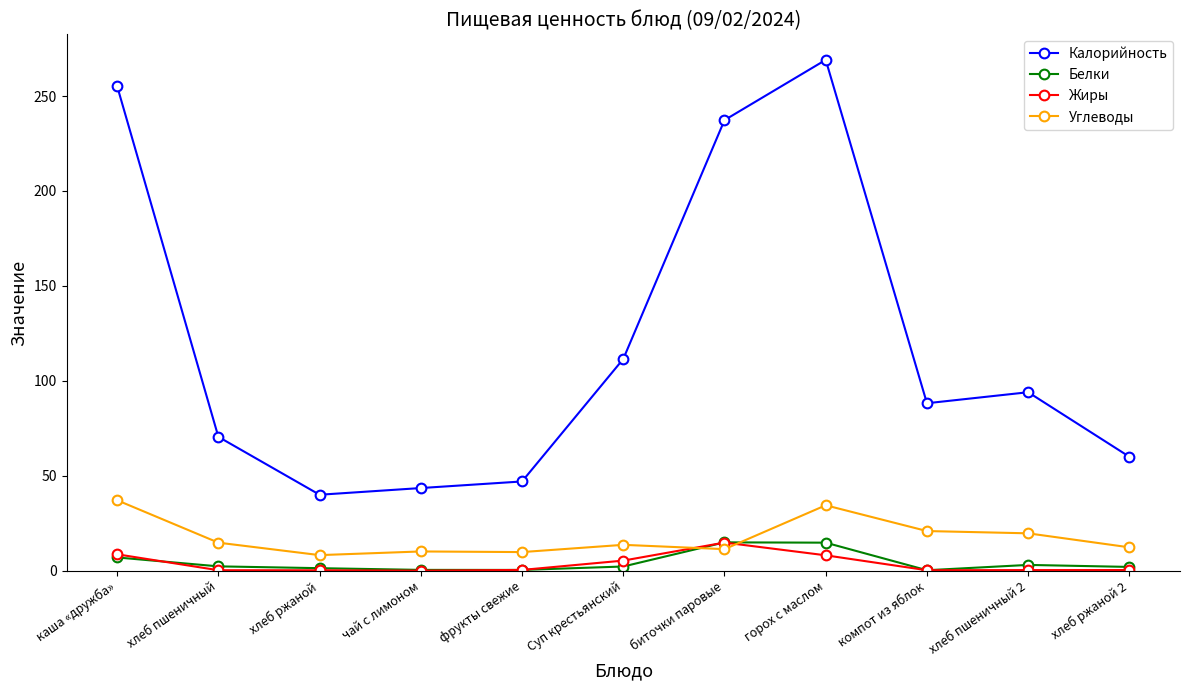

True or false: Белки and Жиры cross at least once.

True